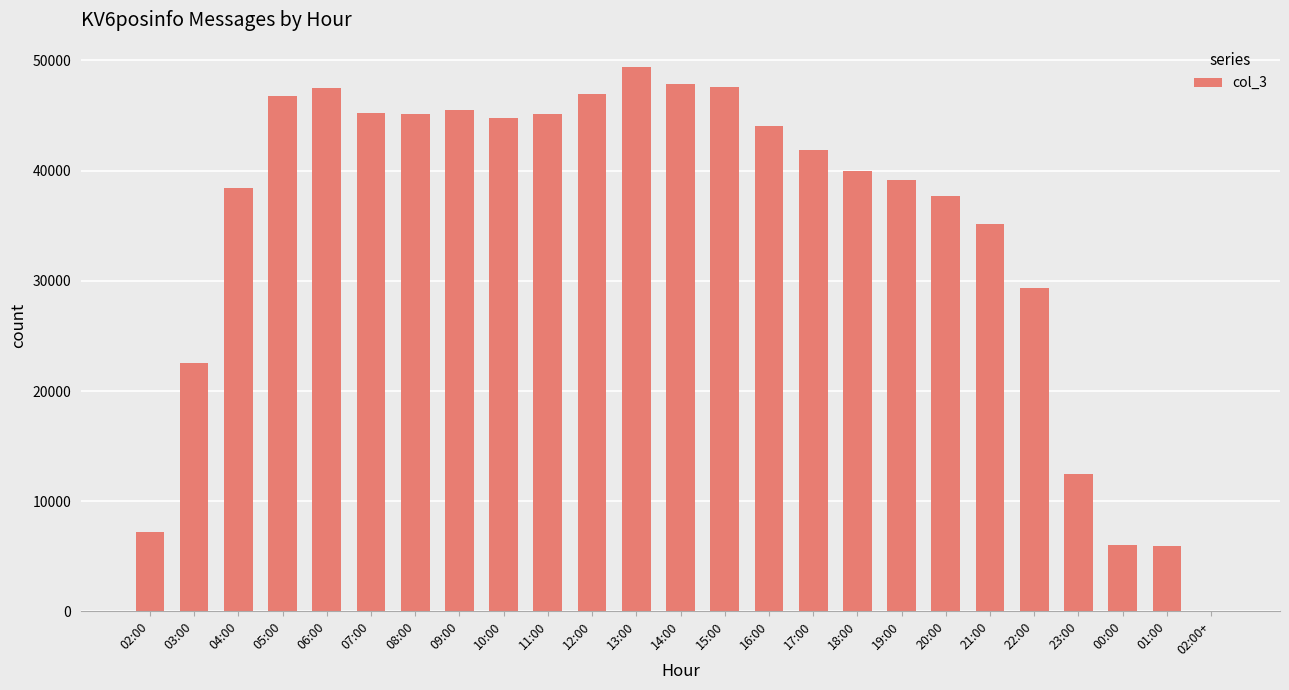

At which label is the value closest to 24696?

03:00